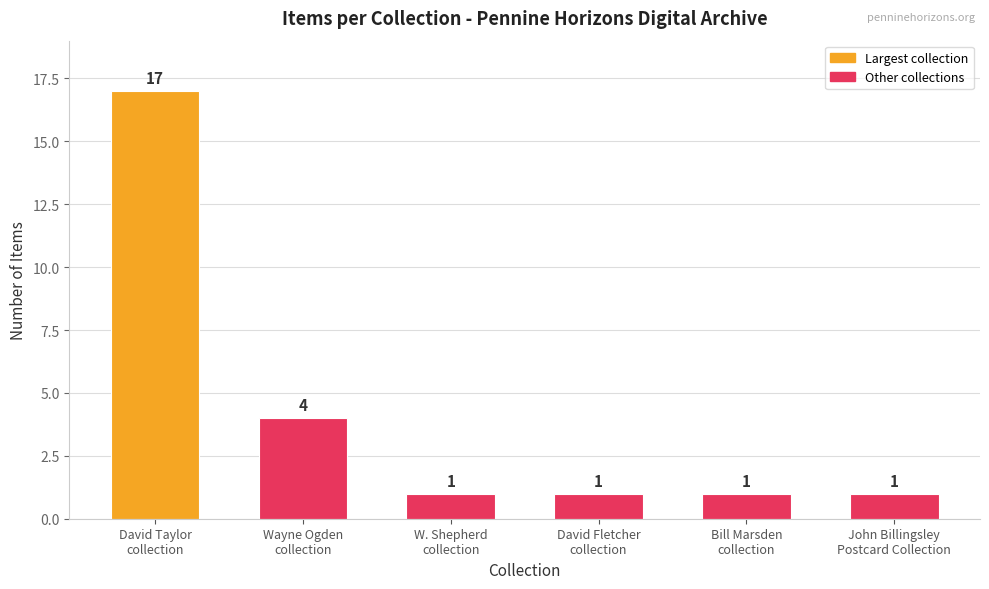

What is the maximum value shown in the chart?

17